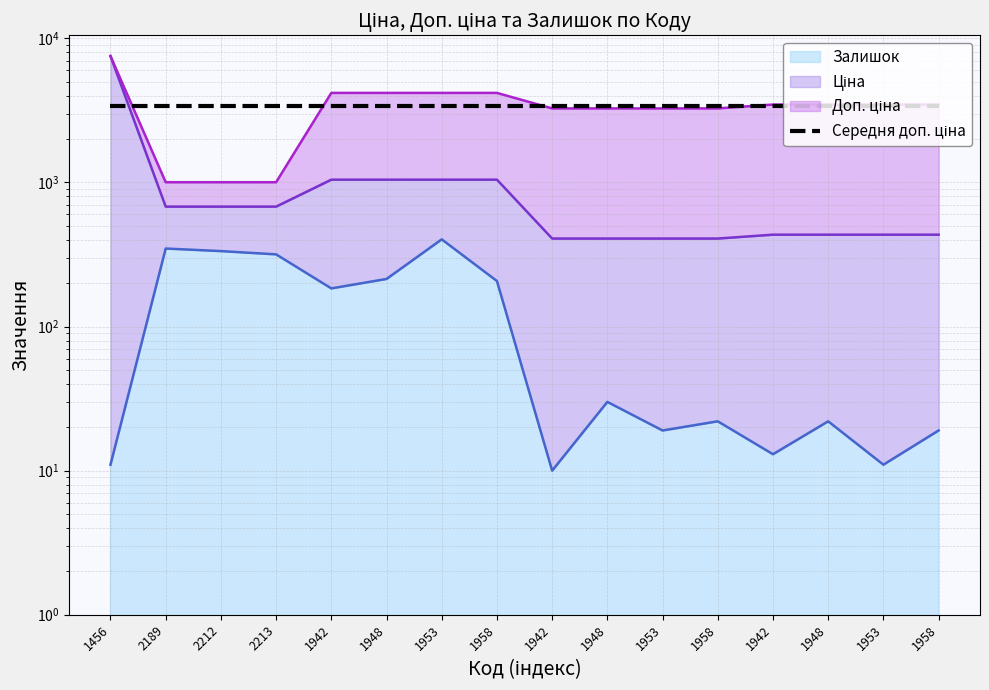

Which series has the largest range (max minus min)?

Ціна